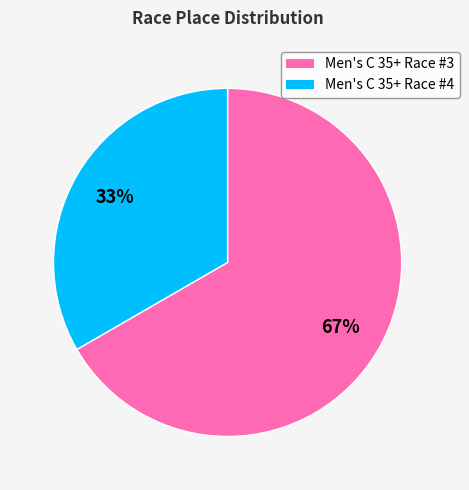

To the nearest percent, what is the average slice percentage?

50%